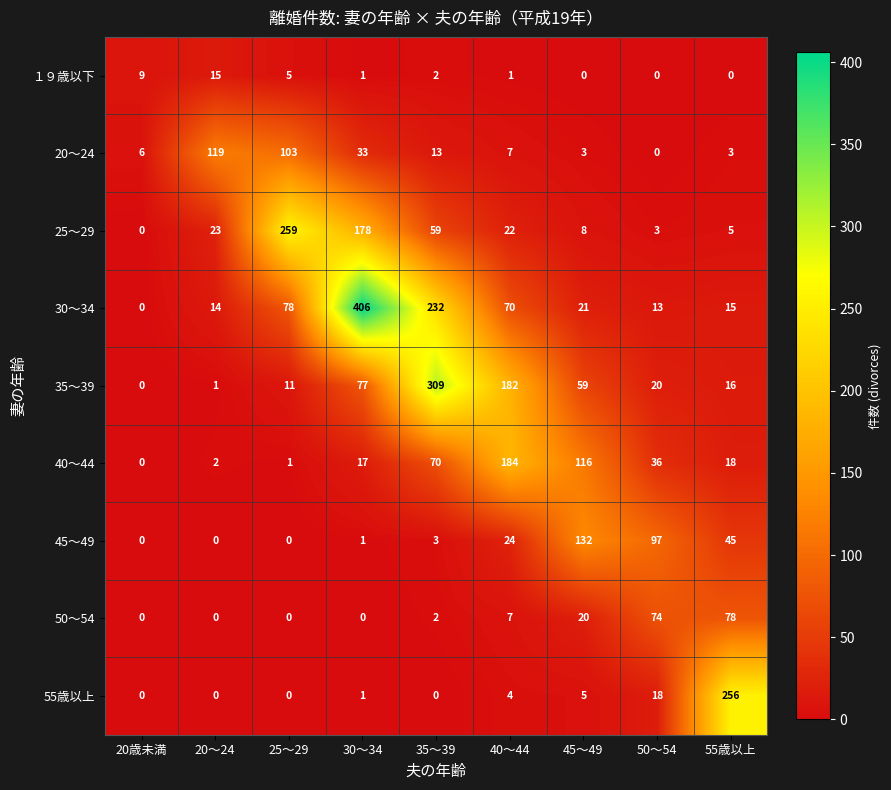

What is the average value of the 50～54 series?

20